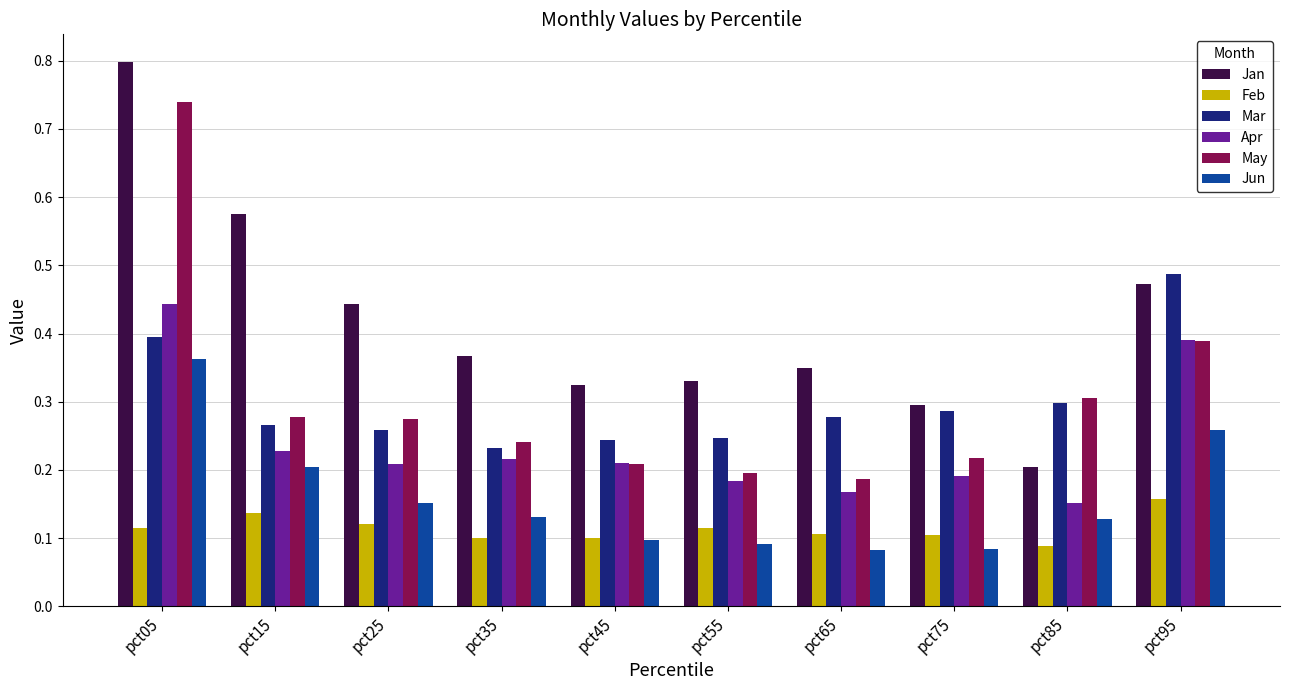

Which series changed the most between pct55 and pct85?

Jan